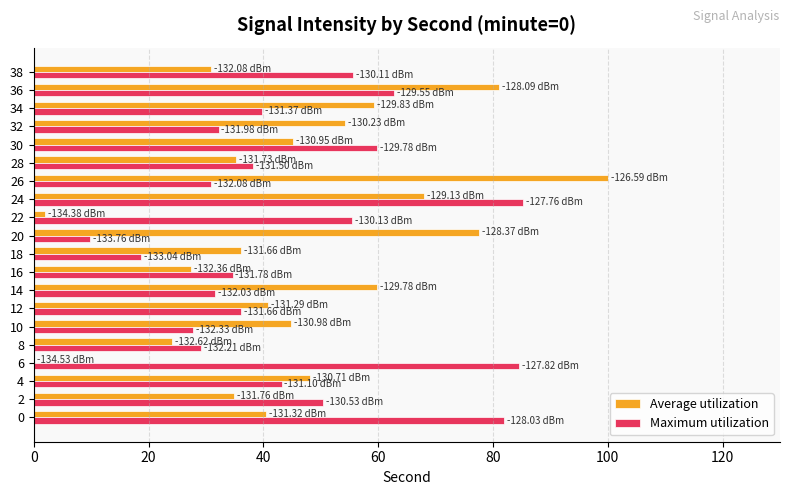

True or false: Maximum utilization has a value of 12.8 at 8.

False